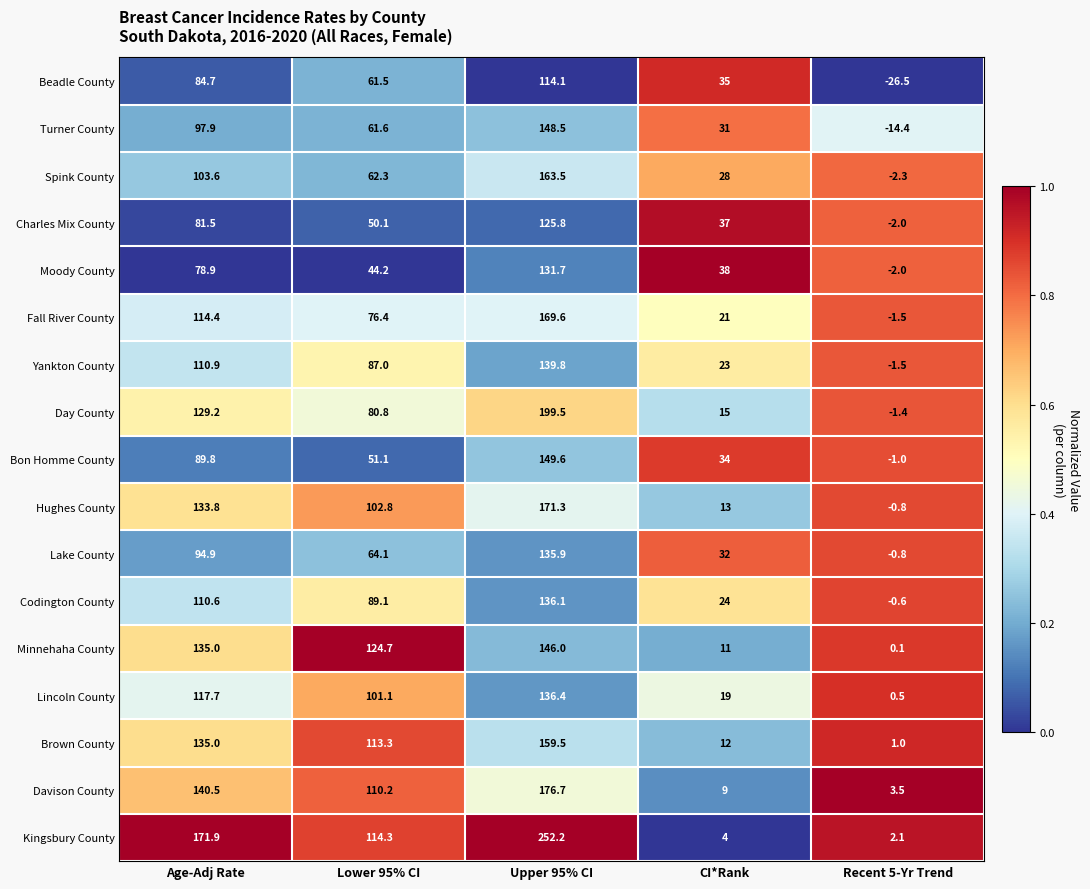

What is the difference between the maximum and minimum values in the Hughes County series?

172.1